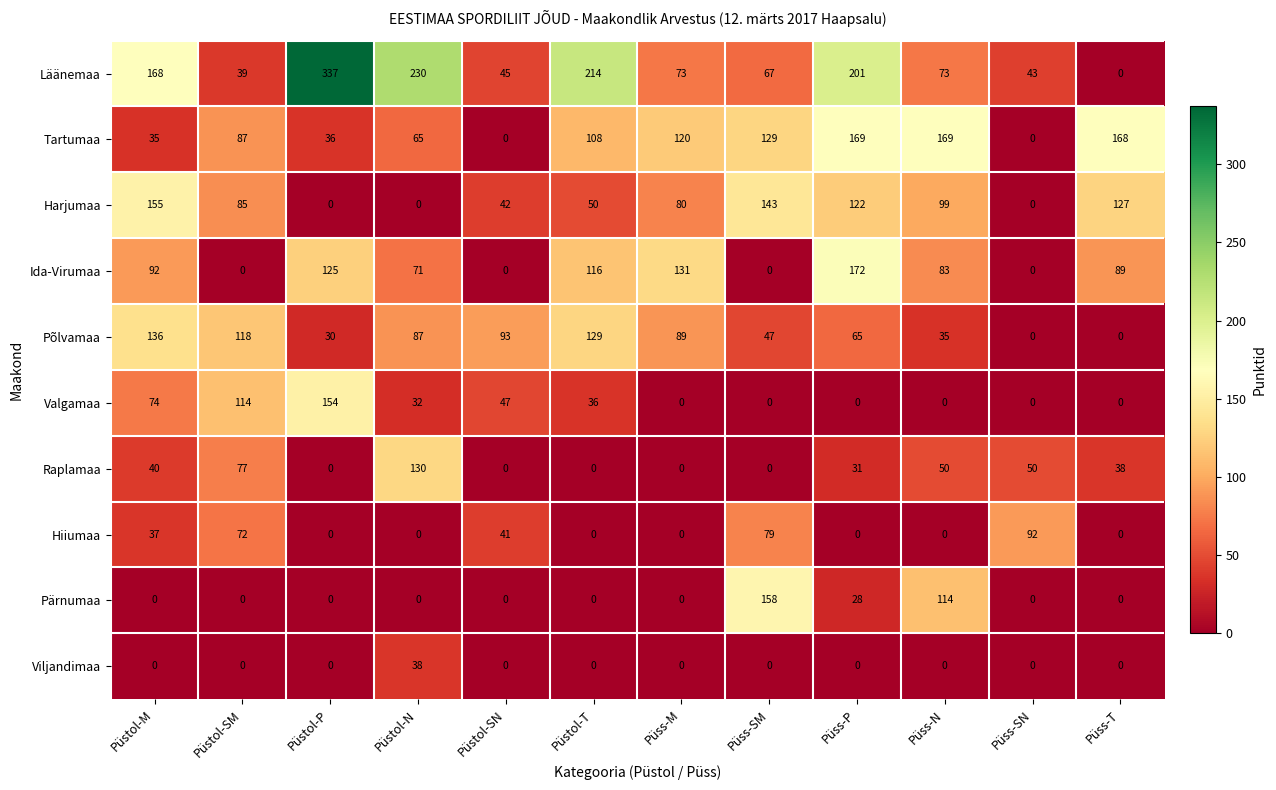

The Pärnumaa series shows 0 at Püss-T. True or false?

True